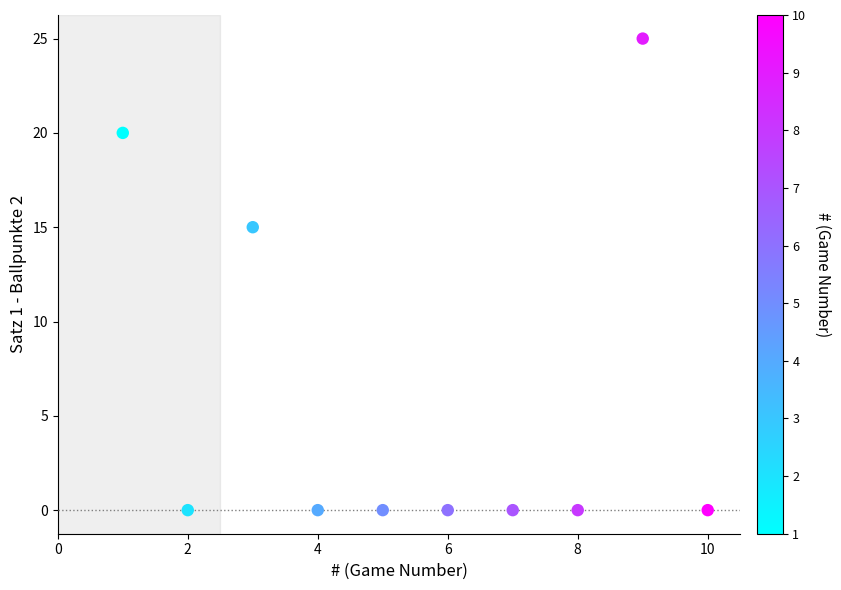

What Y value in the scatter plot is closest to 12?

15